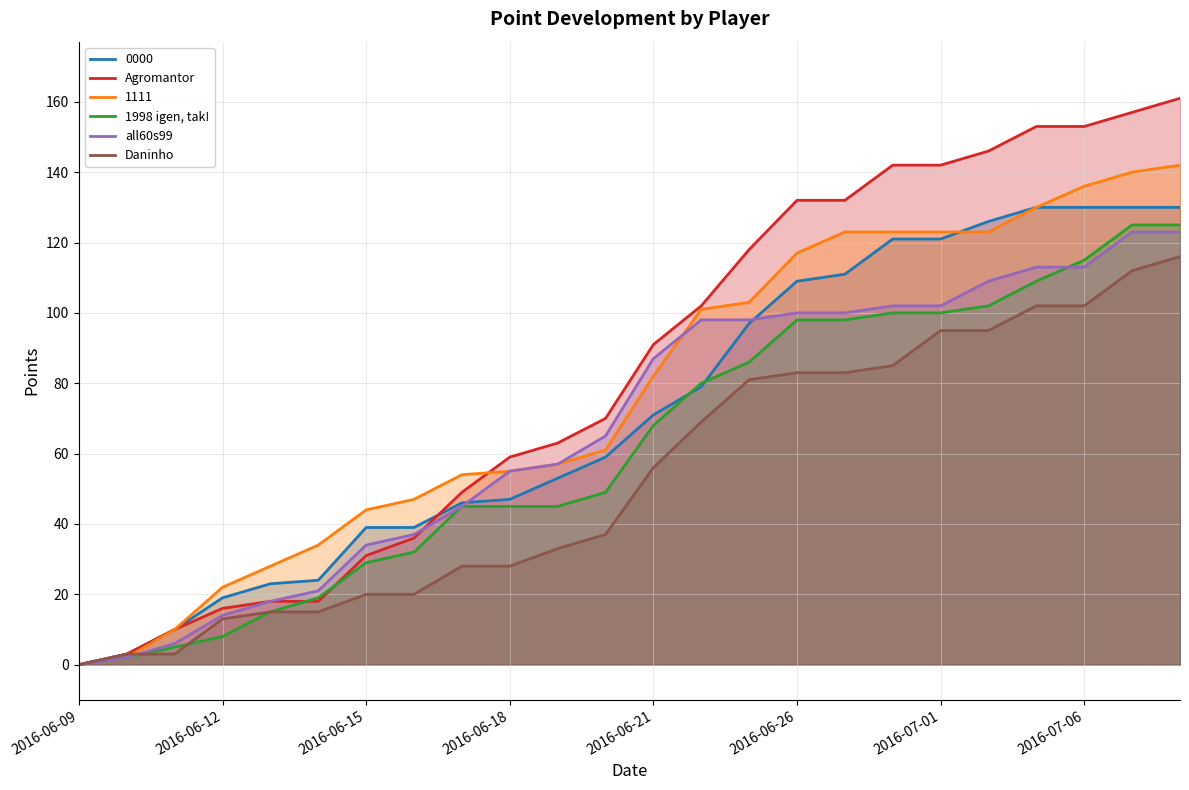

Which series has the largest range (max minus min)?

Agromantor